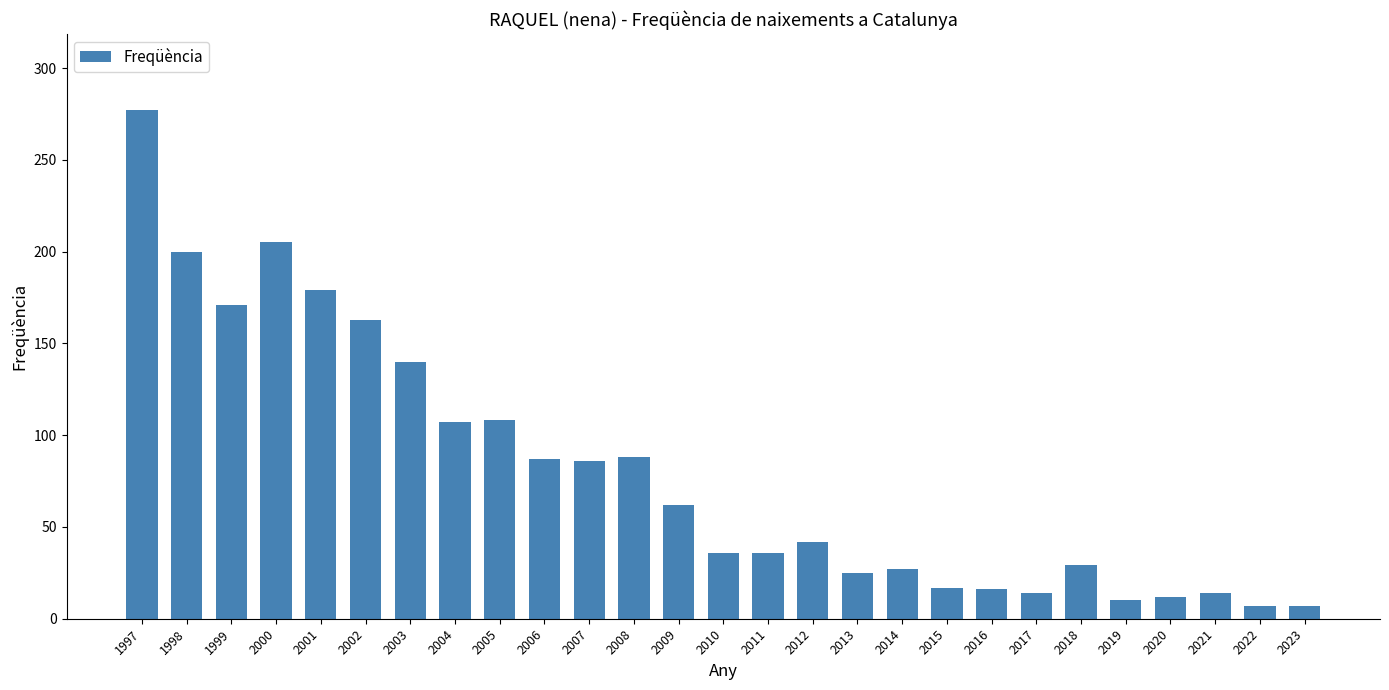

Is it true that the value at 1999 is 299?

False